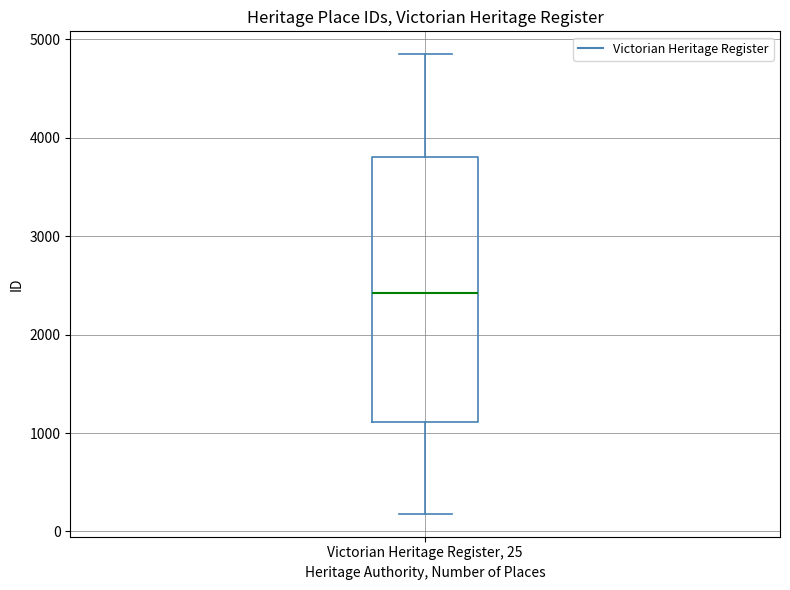

Transcribe this box plot: give where the median line is, the range the box spans, and where the two whiskers end, as read against the y-axis. The values are not printed on the chart, so give them approximately, as read against the axis.

median 2400, box 1100 to 3800, whiskers 200 to 4800